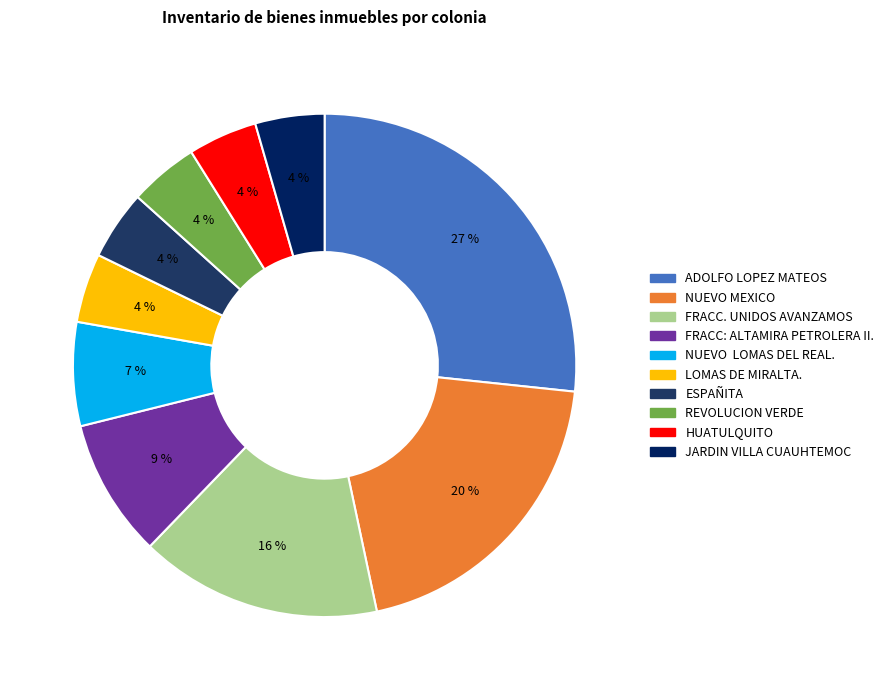

True or false: NUEVO MEXICO accounts for 27% of the total.

False